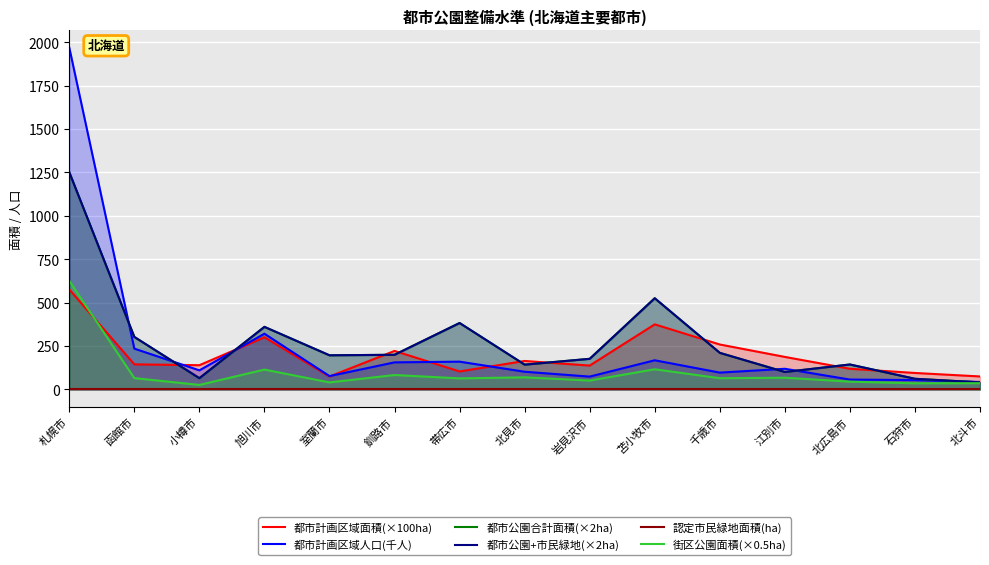

Is it true that 都市計画区域面積(×100ha) equals 139.6 at 小樽市?

True